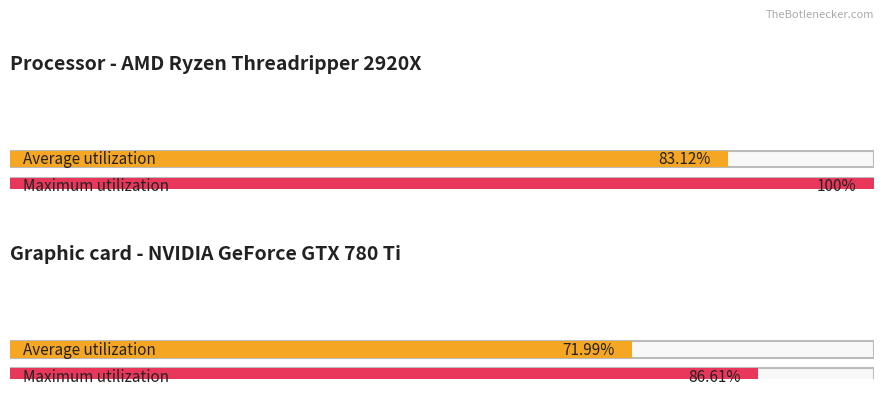

List the series in order of their peak value, highest first.

Maximum utilization, Average utilization